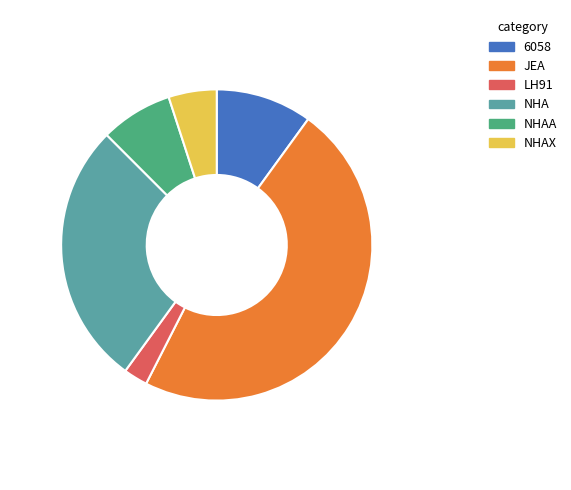

Rank the categories by value from lowest to highest.

LH91, NHAX, NHAA, 6058, NHA, JEA